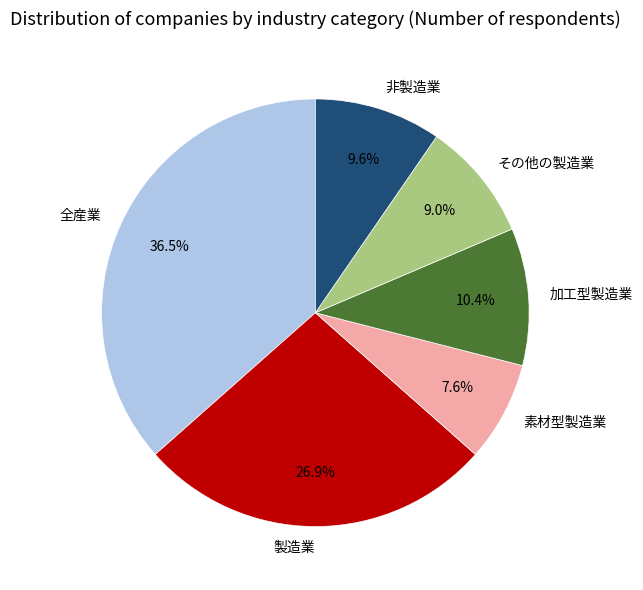

Is the sum of 製造業 and その他の製造業 greater than half?

No